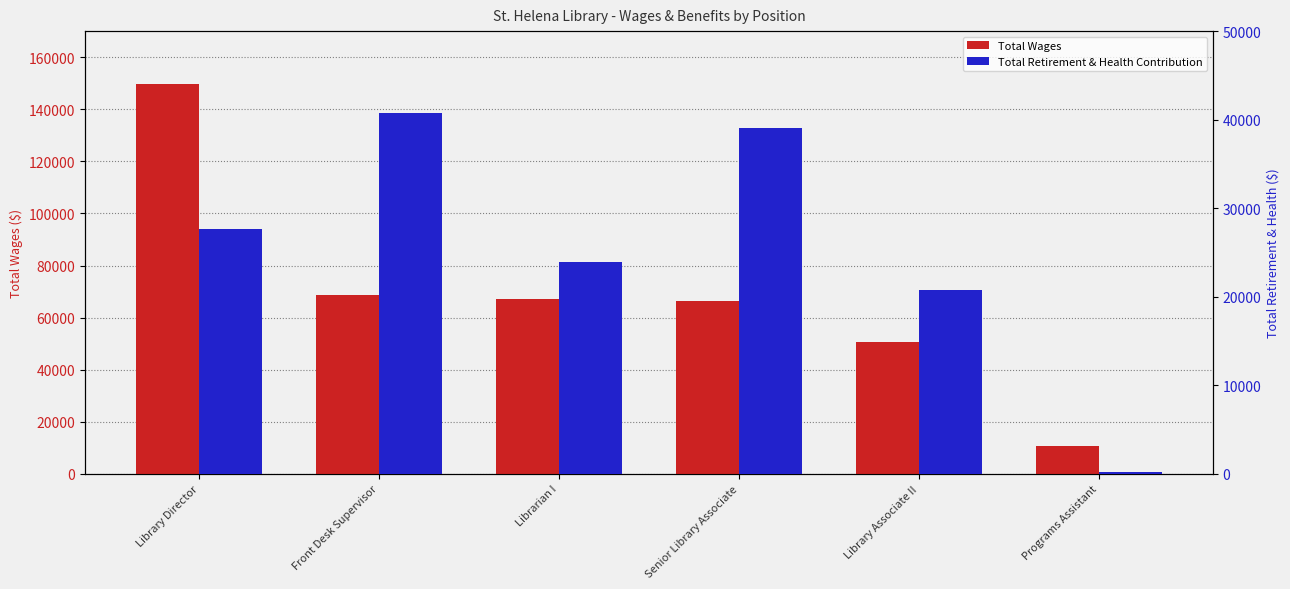

Which series has the widest spread of values?

Total Wages